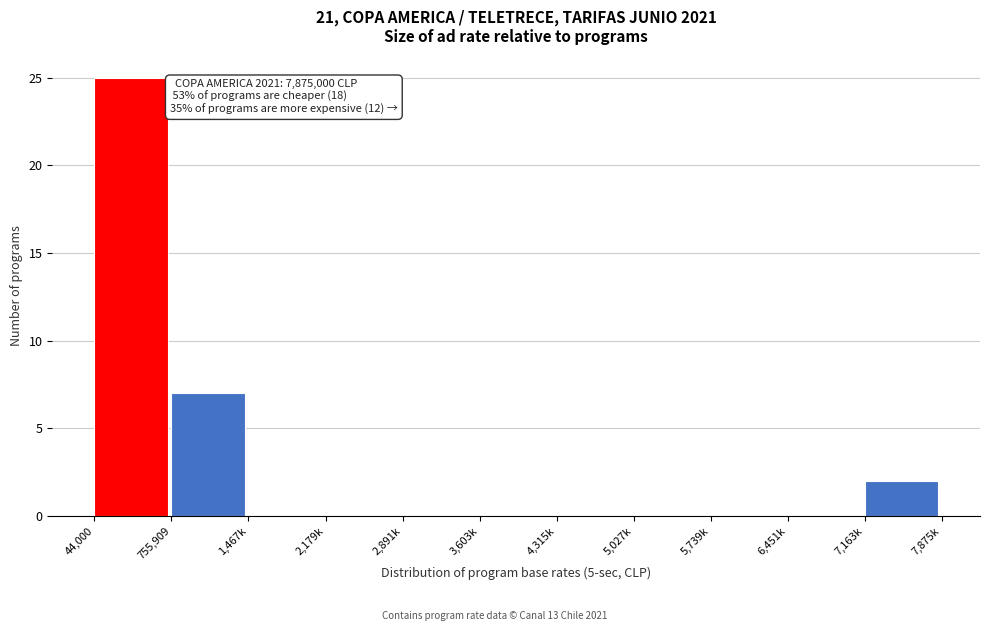

Reading right to left, list all the values displayed in this chart.

7,163k=2	6,451k=0	5,739k=0	5,027k=0	4,315k=0	3,603k=0	2,891k=0	2,179k=0	1,467k=0	755,909=7	44,000=25